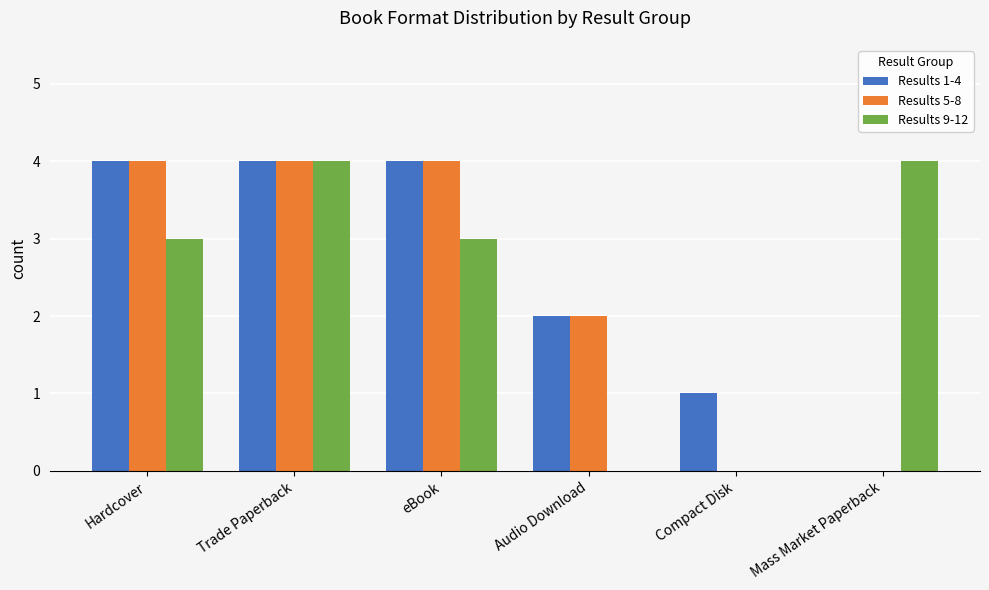

Between Hardcover and Audio Download, which series saw the biggest shift?

Results 9-12